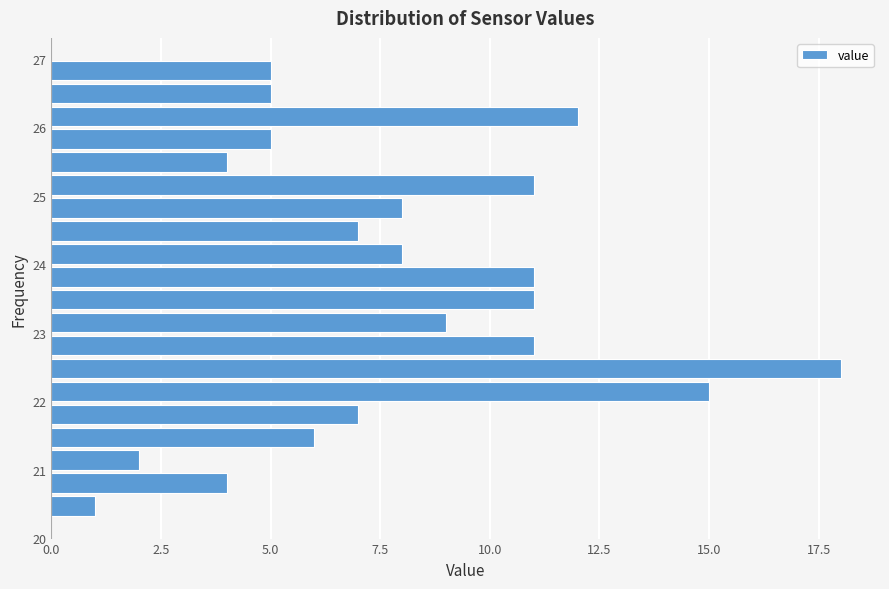

Read against the y-axis, roughly where is the centre of the longest bar?

22.5